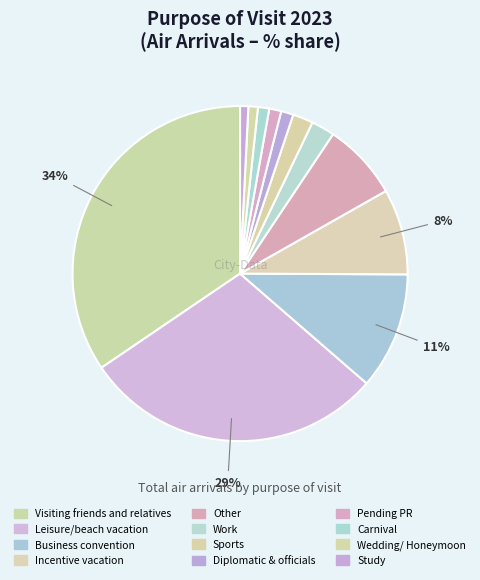

How many slices are in this pie chart?

12